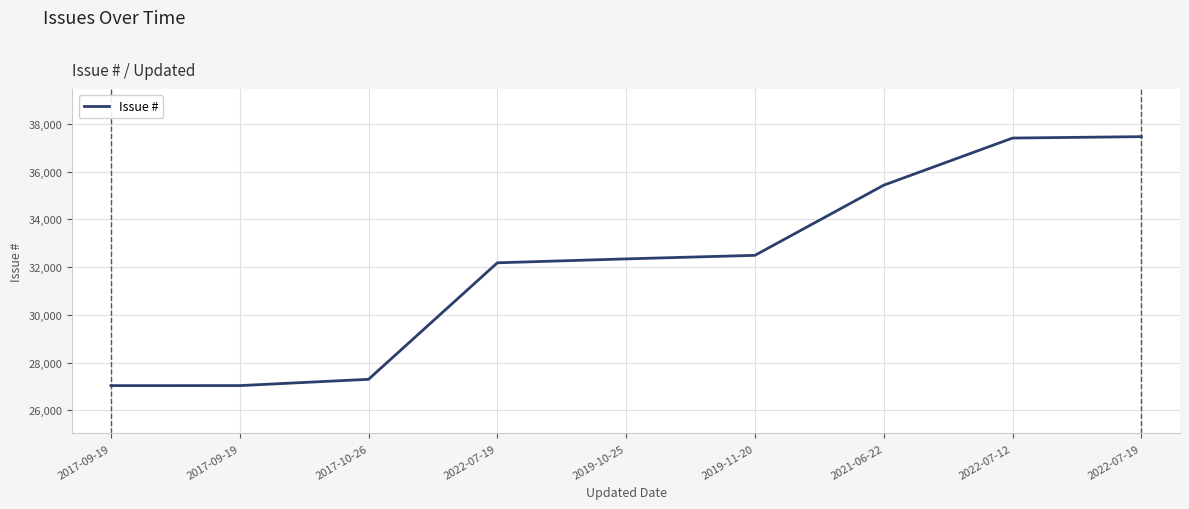

True or false: the data shows 47385 at 2017-09-19.

False